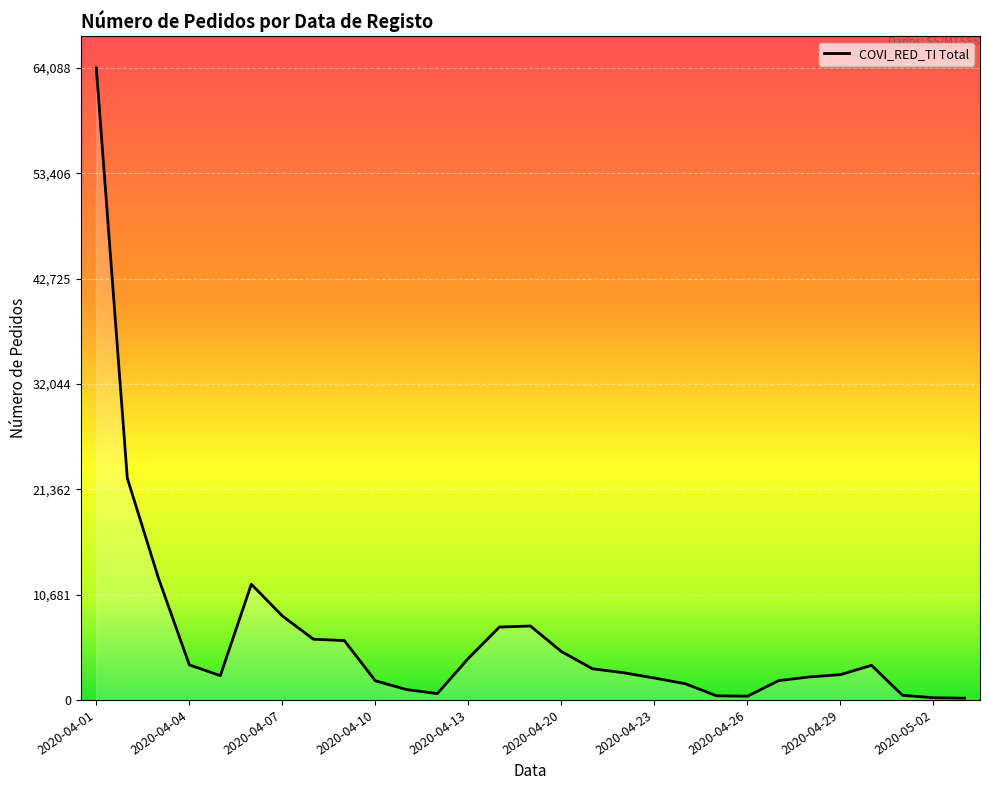

What is the greatest value displayed?

64088